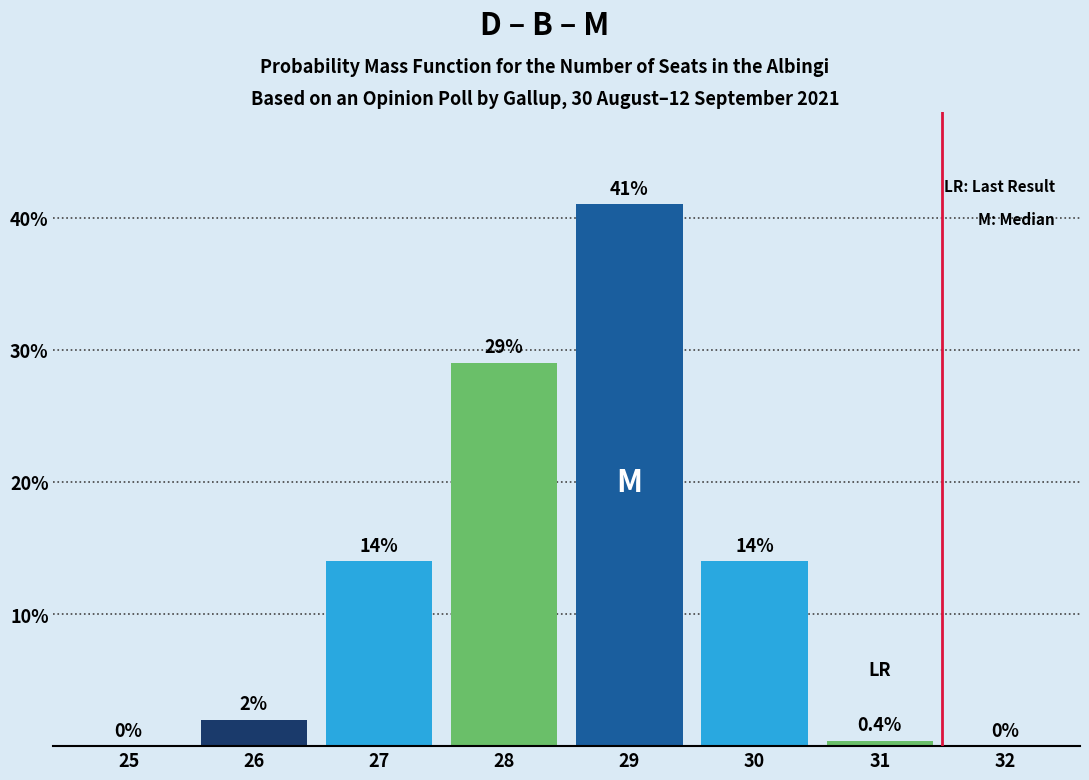

Reading left to right, what are all the values shown in this chart?

25=0.0	26=2.0	27=14.0	28=29.0	29=41.0	30=14.0	31=0.4	32=0.0